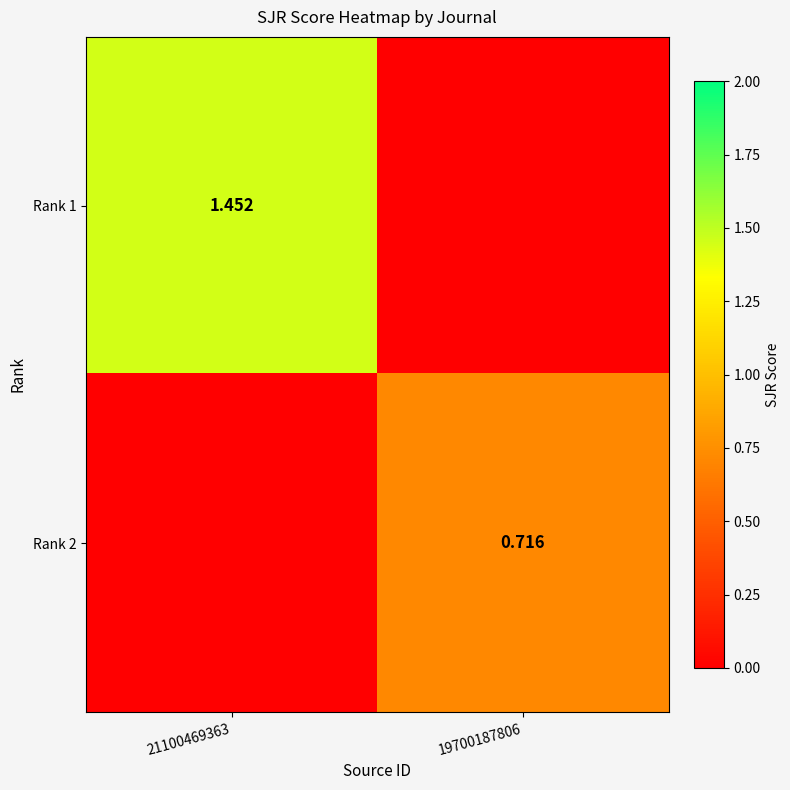

What is the spread (max minus min) of values at 19700187806?

0.7